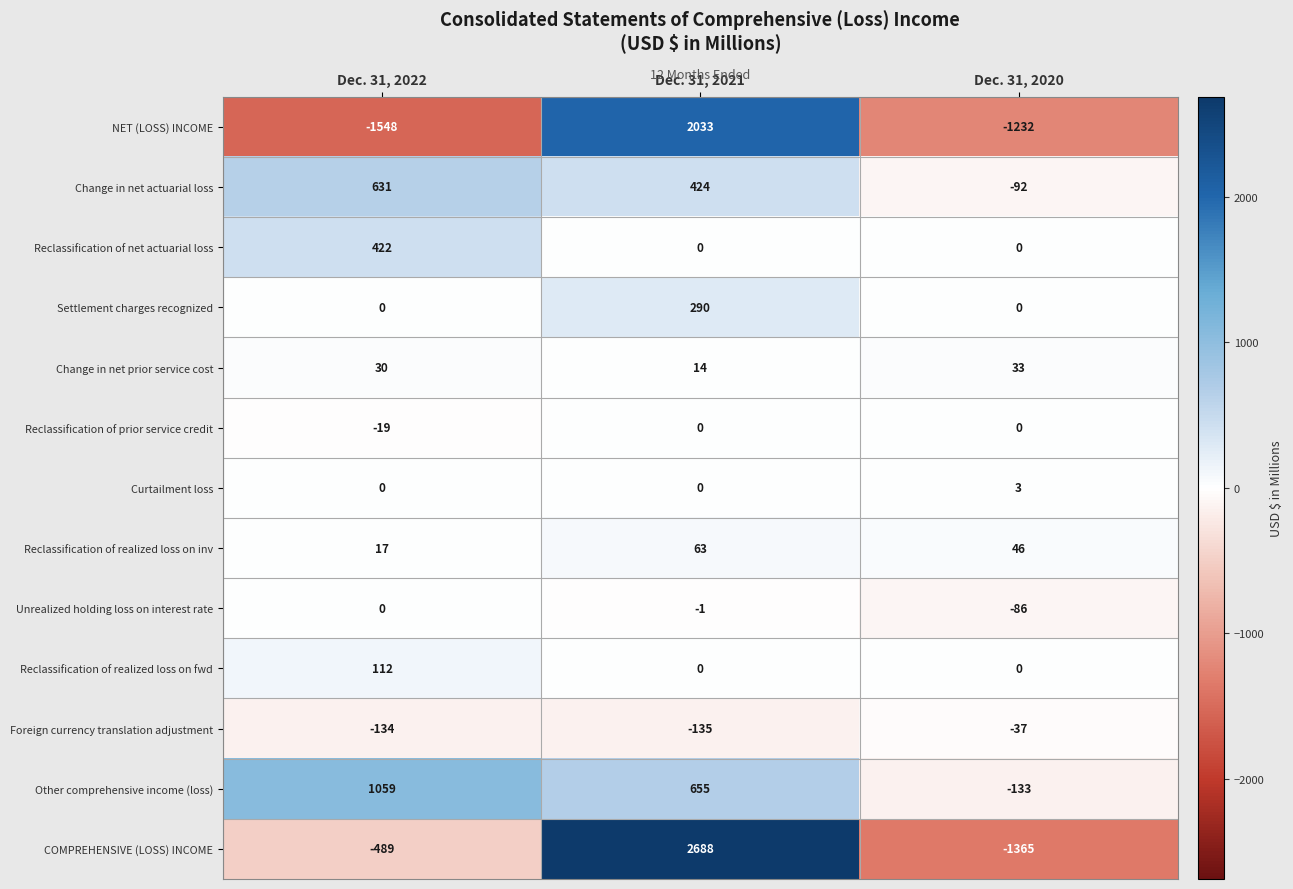

How many values in Reclassification of net actuarial loss are above zero?

1